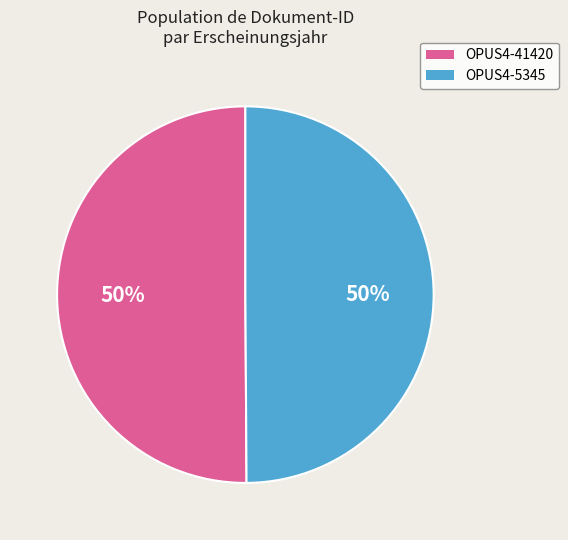

How many slices are in this pie chart?

2